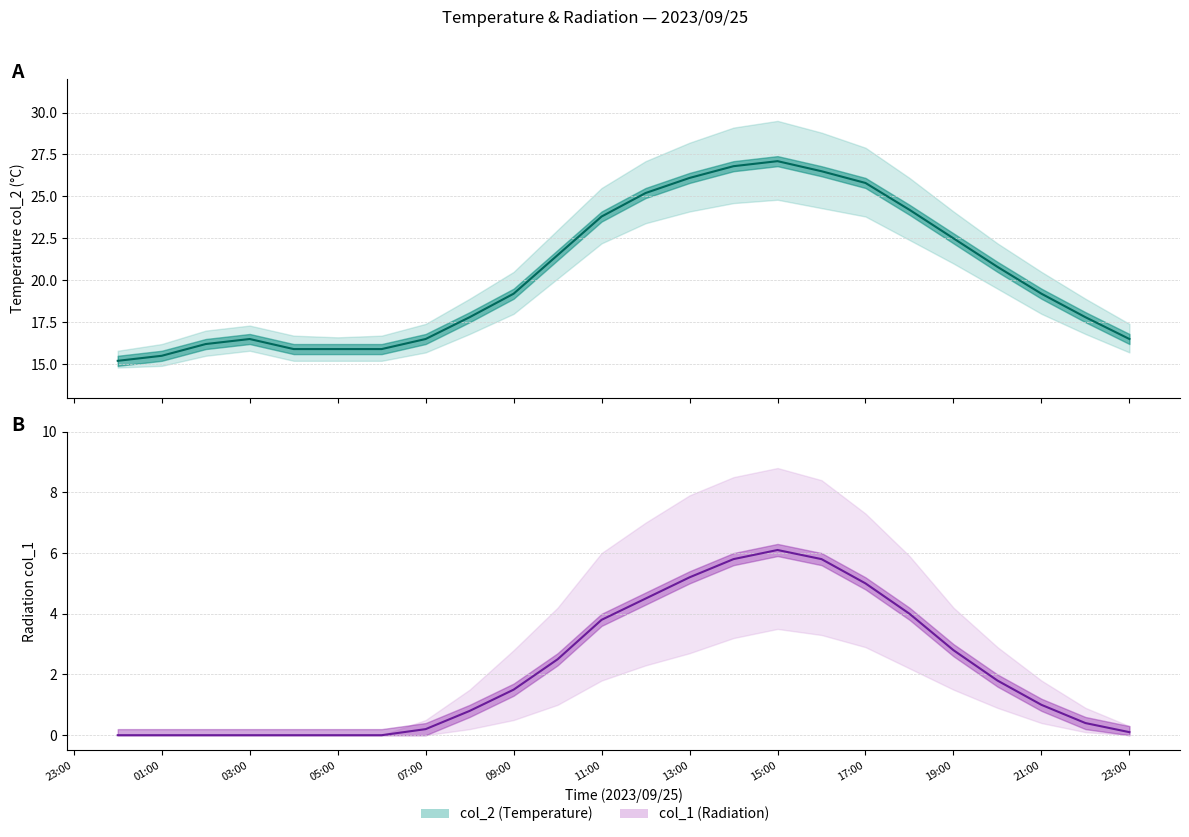

Which series has the widest spread of values?

col_2